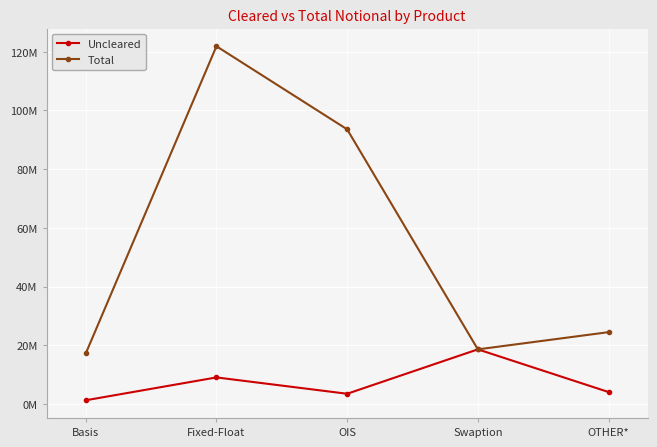

What is the average value of the Uncleared series?

7303789